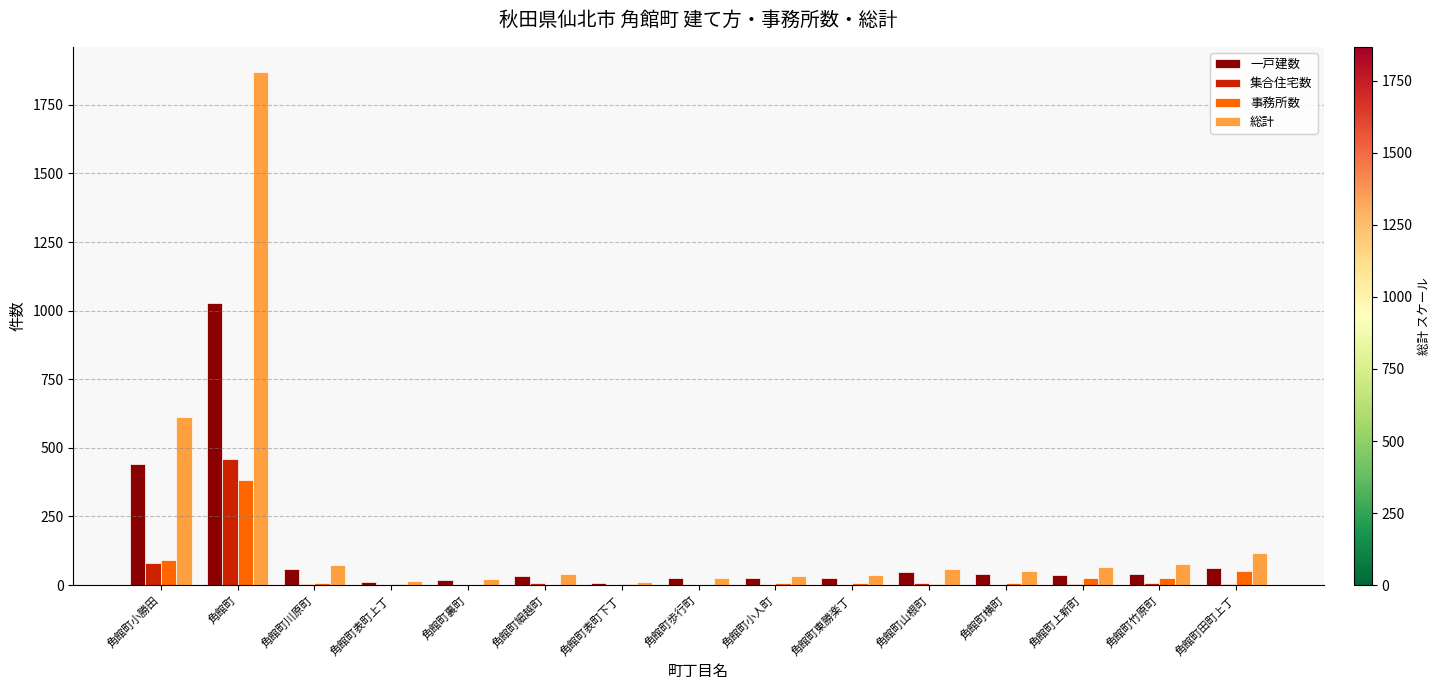

What is the total value across all series at 角館町?

3736